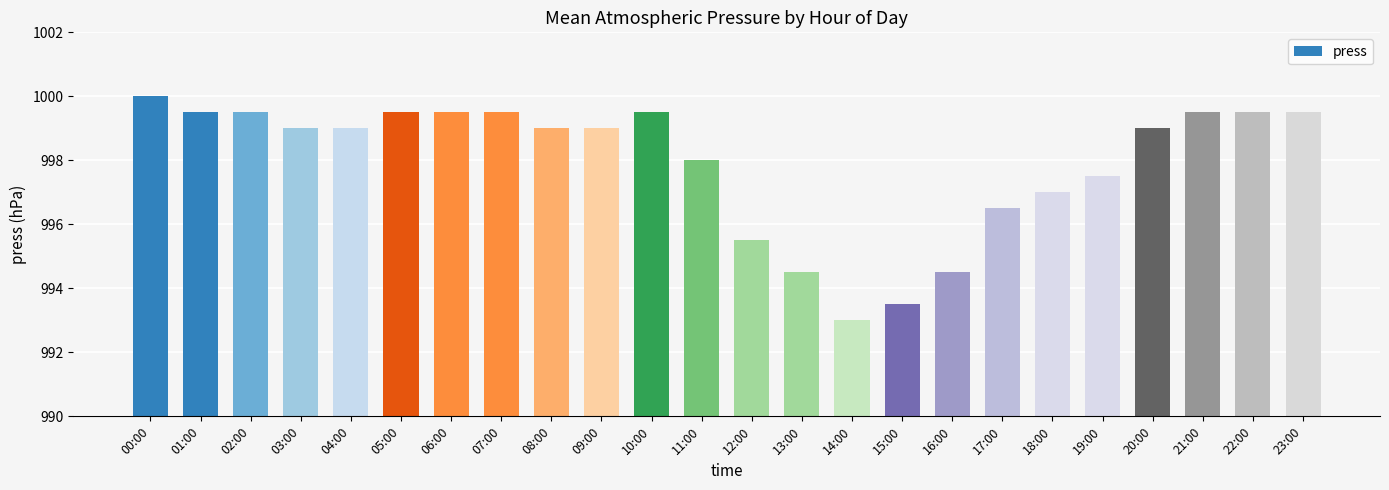

What position from the right is 17:00?

7